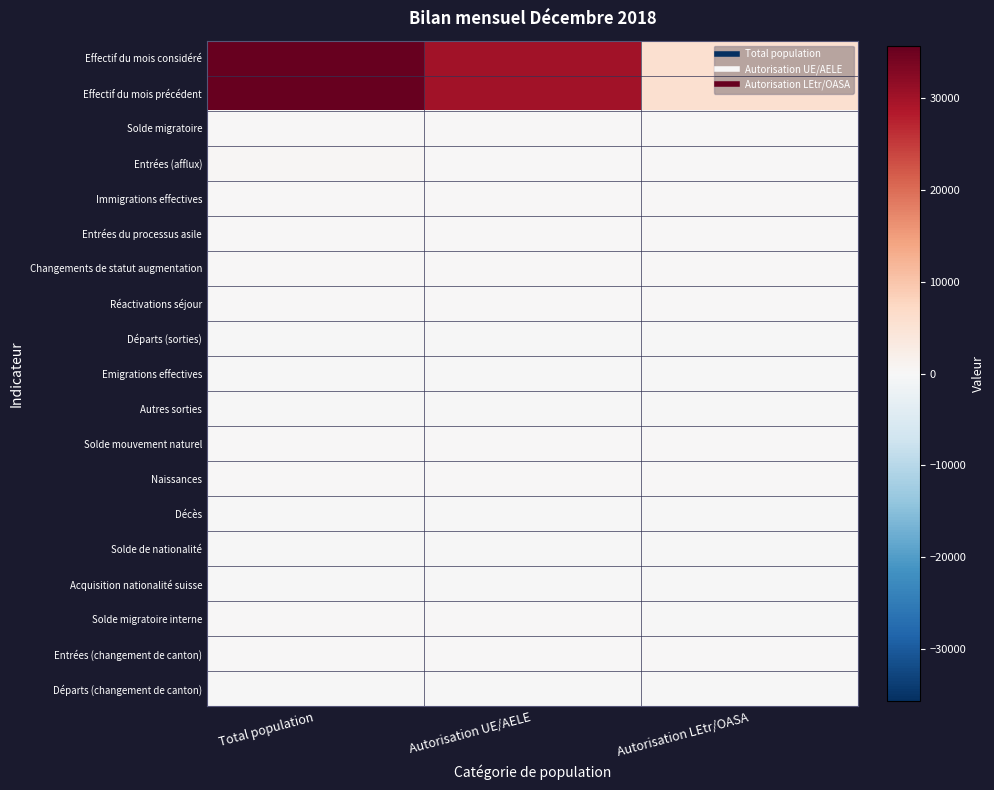

Which series has the largest total across all categories?

Effectif du mois considéré